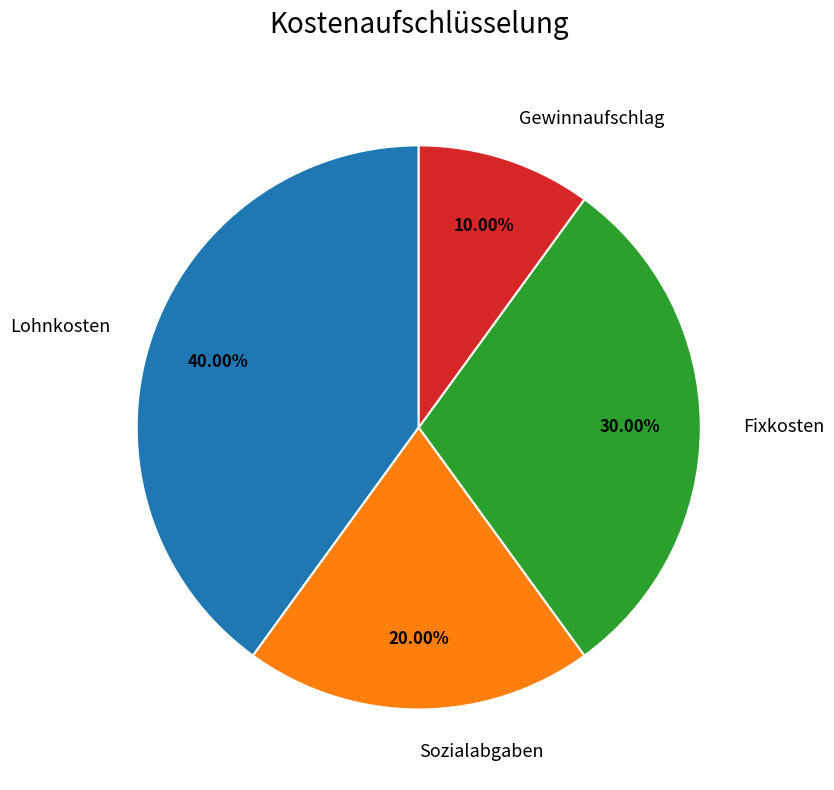

How many slices are in this pie chart?

4